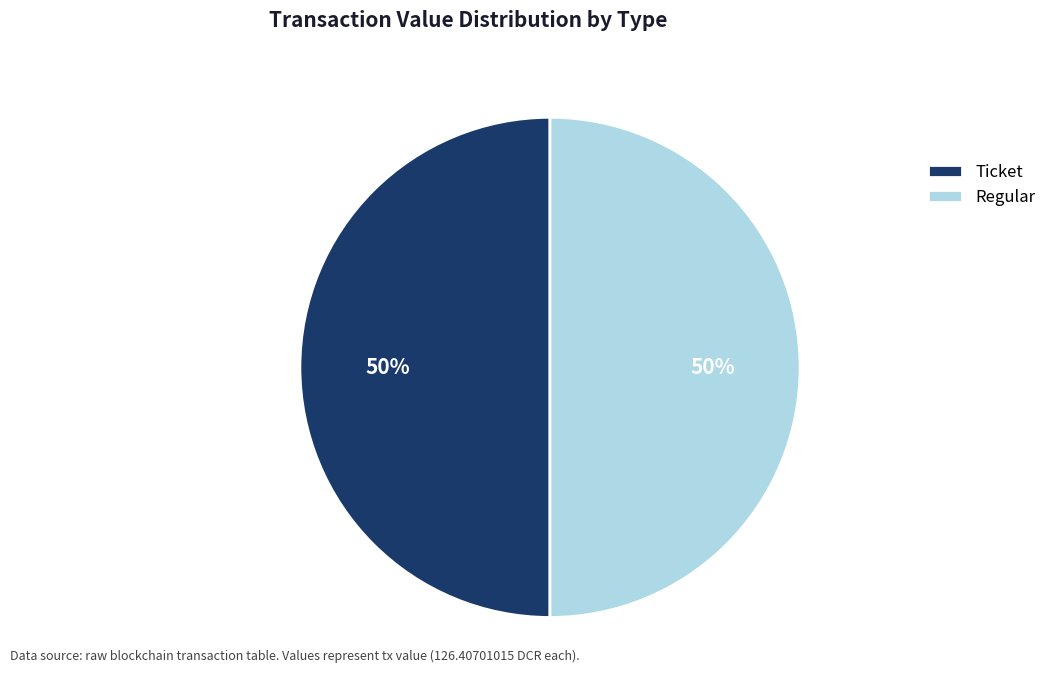

True or false: Ticket accounts for 50% of the total.

True